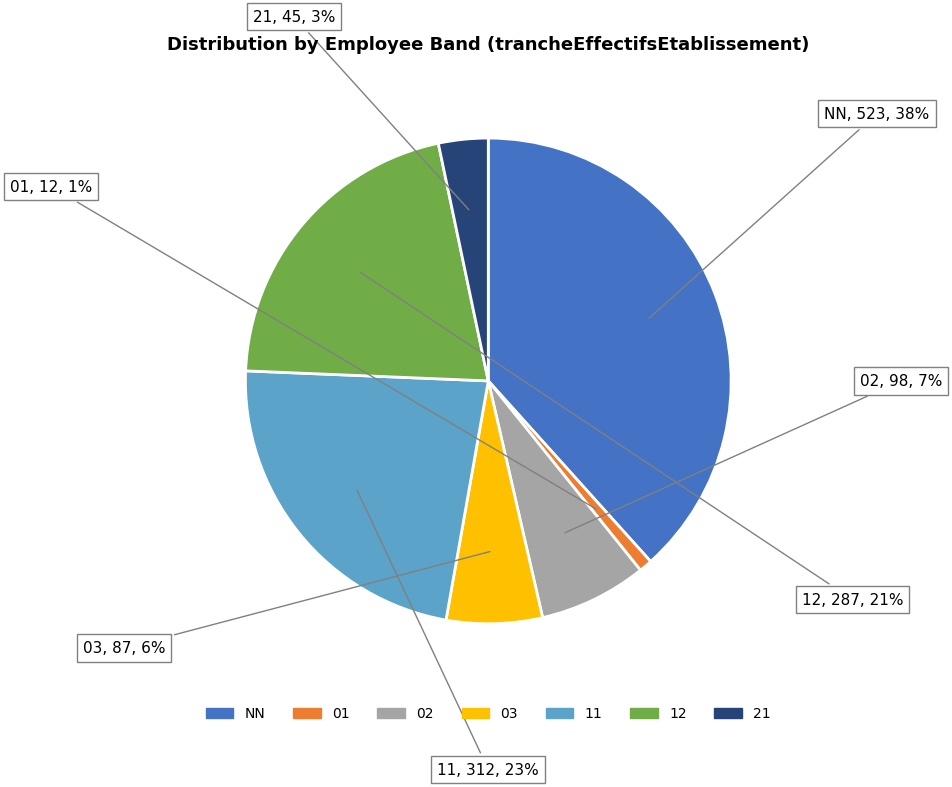

To the nearest percent, what portion does NN represent?

38%